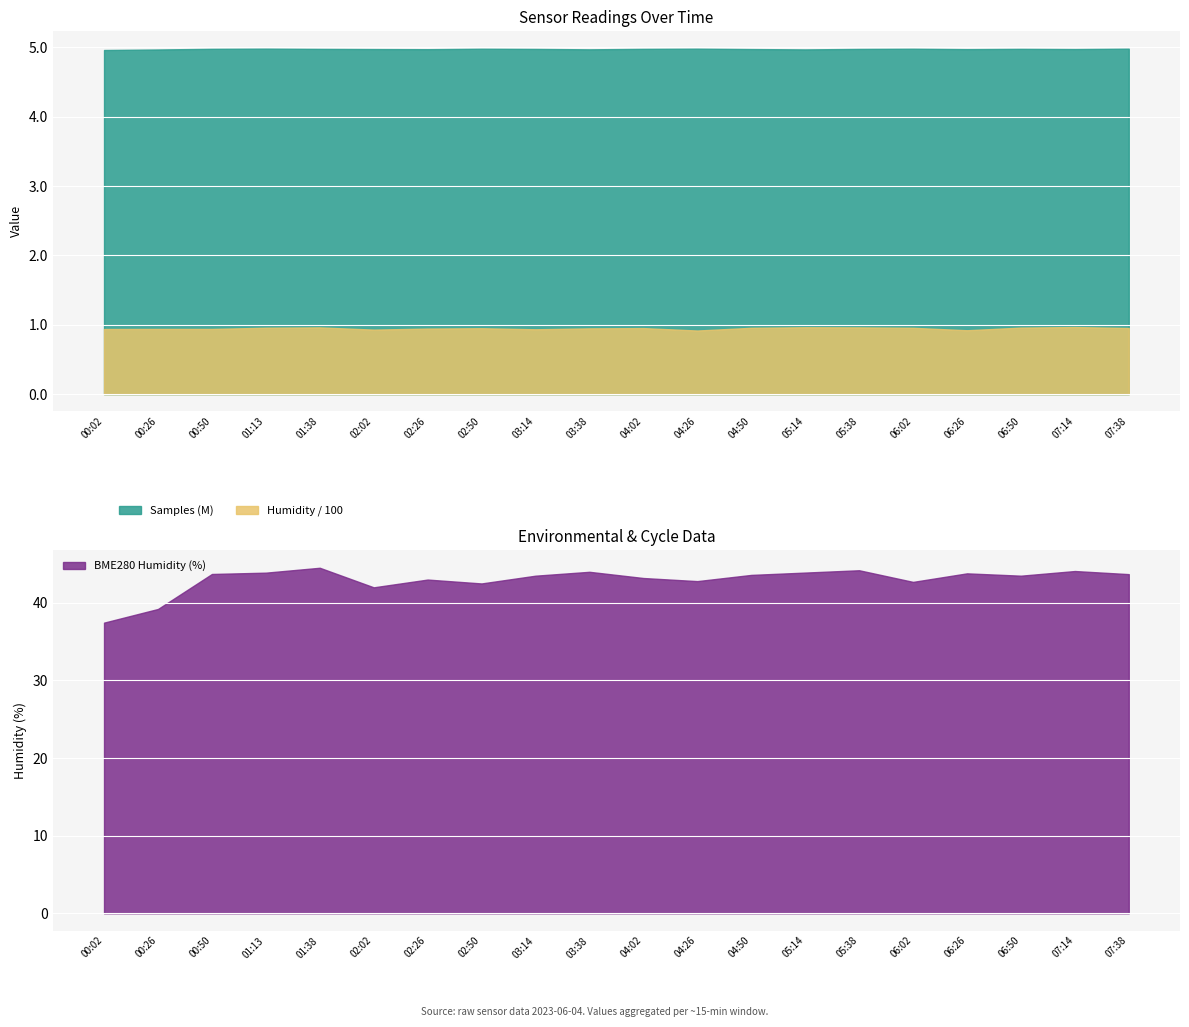

Is it true that Humidity / 100 equals 0.9 at 03:14?

True